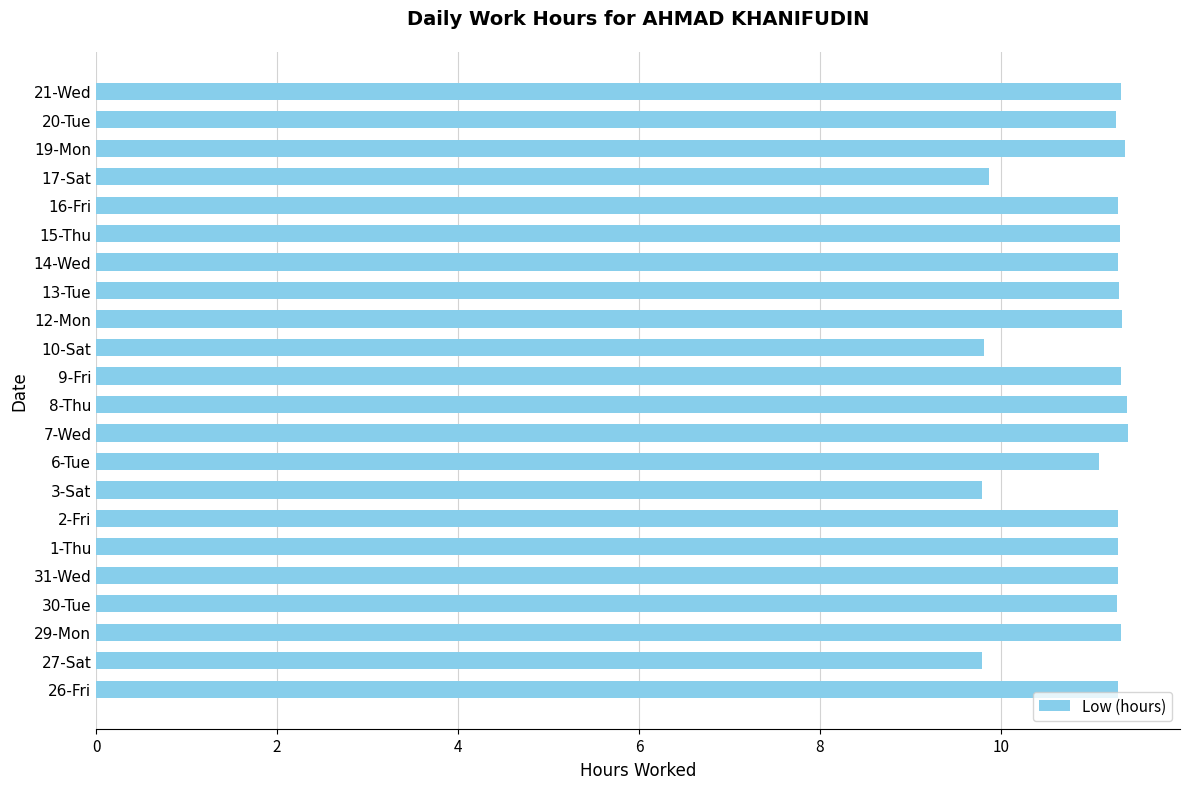

What is the ratio of the value at 6-Tue to the value at 26-Fri?

1.0